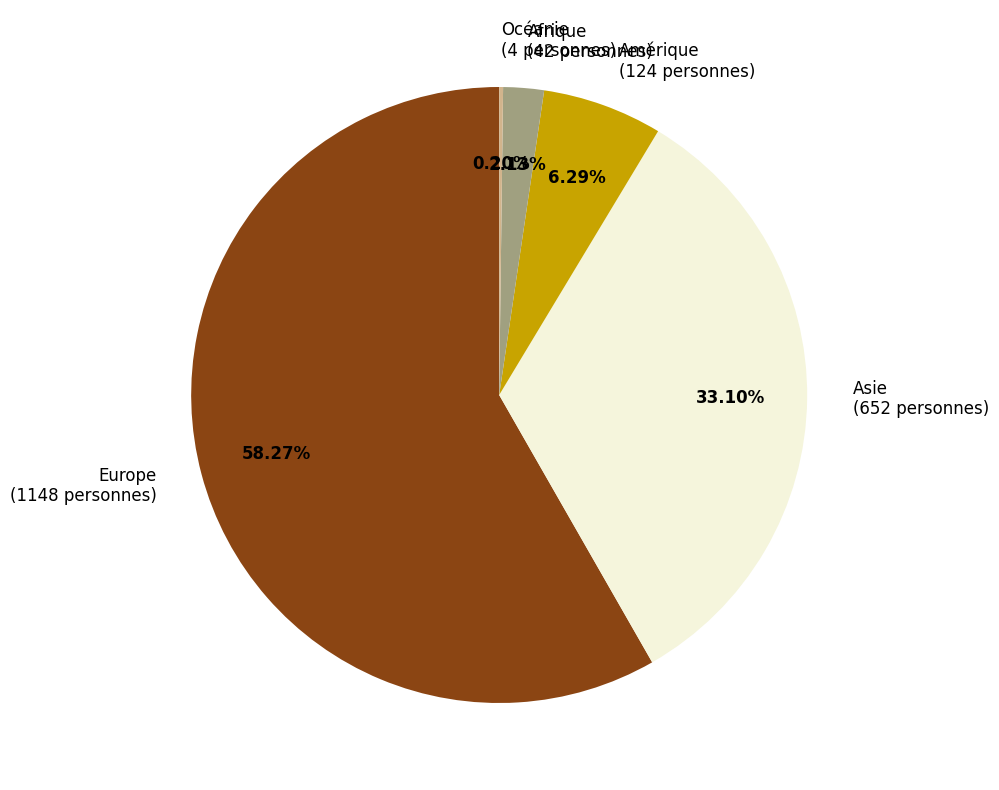

Is the sum of Asie (652 personnes) and Afrique (42 personnes) greater than half?

No